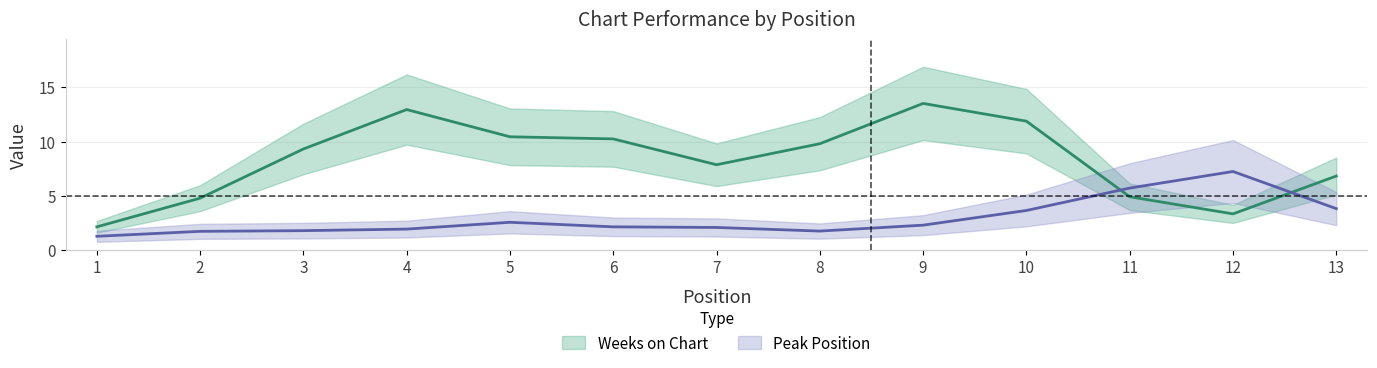

Is the value of Peak Position at 5 greater than the value of Weeks on Chart at 5?

No